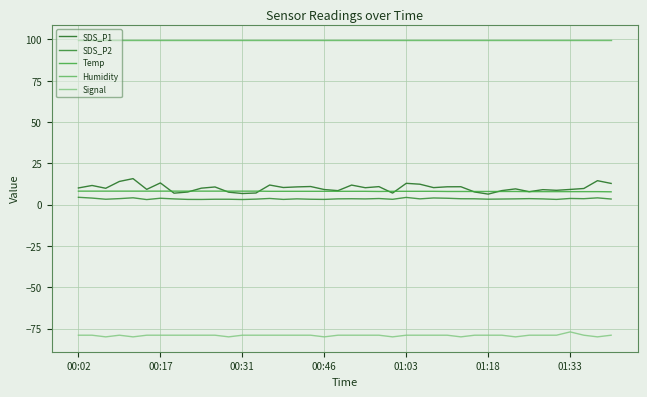

What is the difference between the second highest and minimum values in the Signal series?

1.0